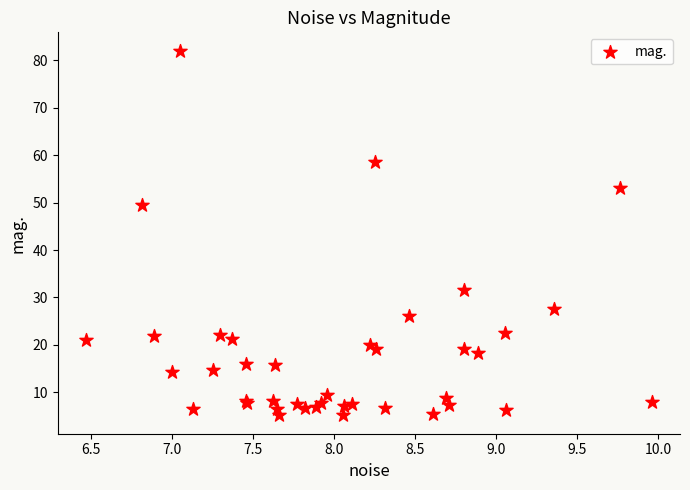

What Y value in the scatter plot is closest to 43?

49.4